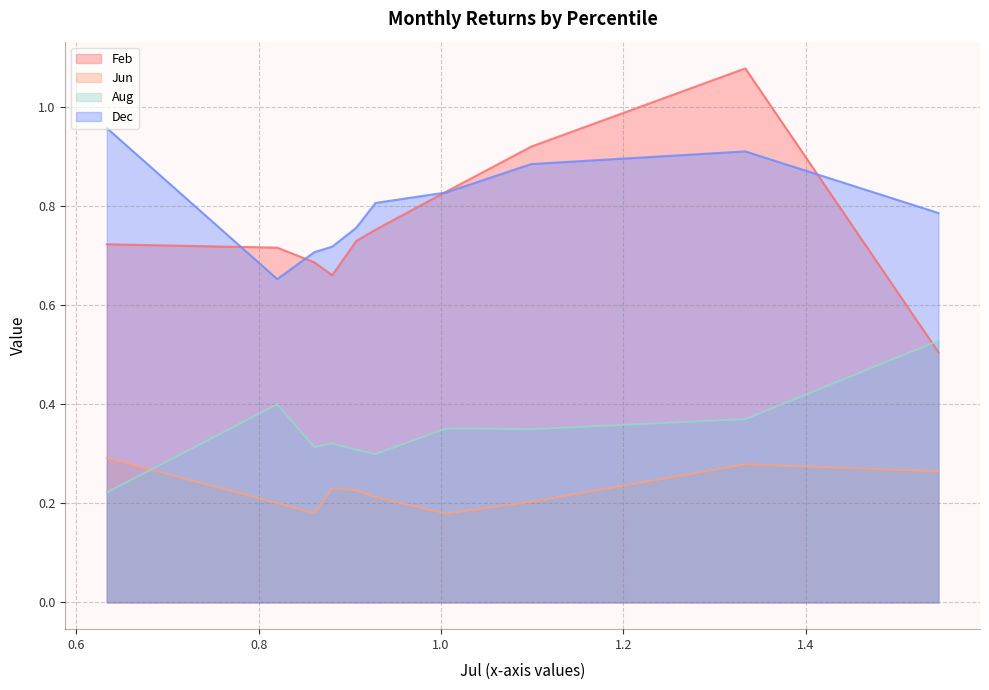

What is the lowest value of the Feb series?

0.5